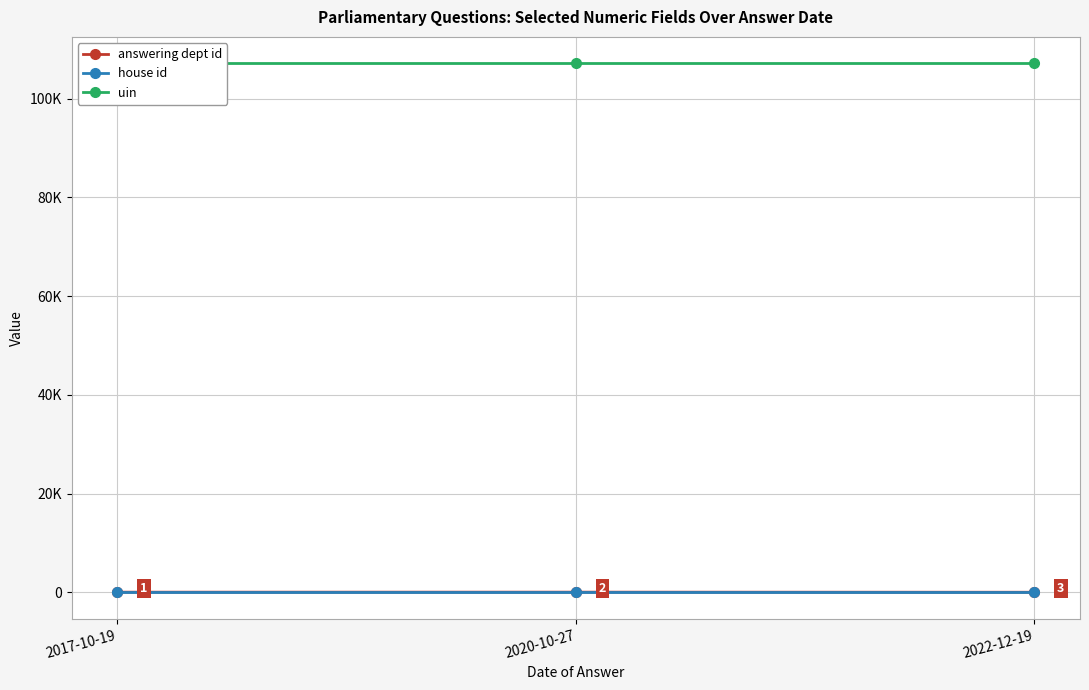

Reading right to left, extract all data points from this chart.

answering dept id: 1	21	16
house id: 1	1	1
uin: 107137	107137	107137